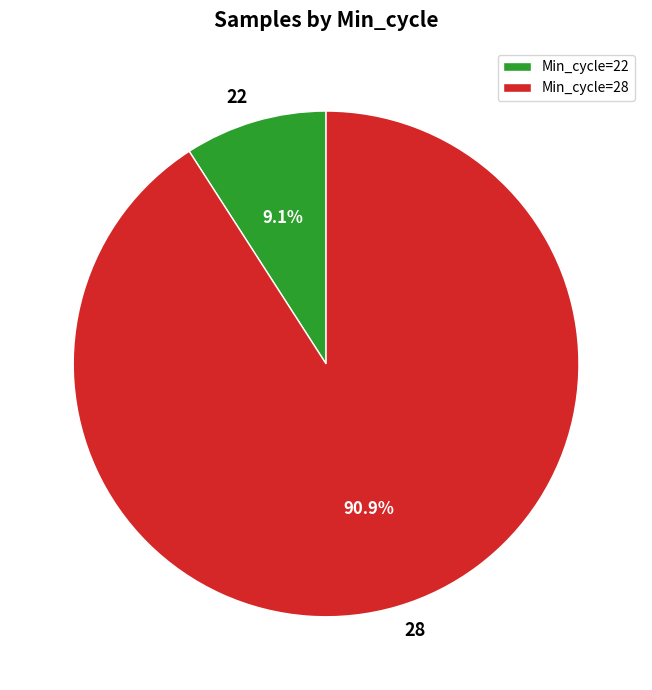

Does 28 account for over 50% of the chart?

Yes